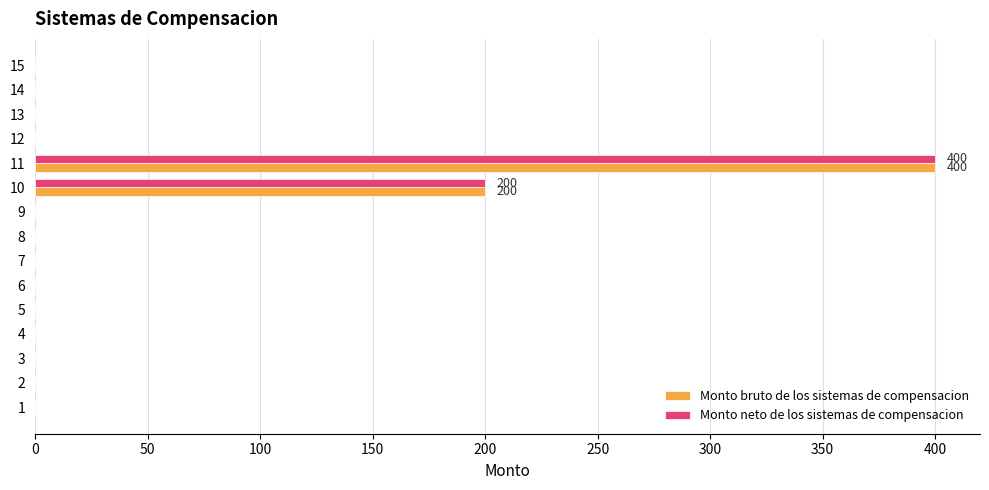

How many distinct data groups are displayed?

2